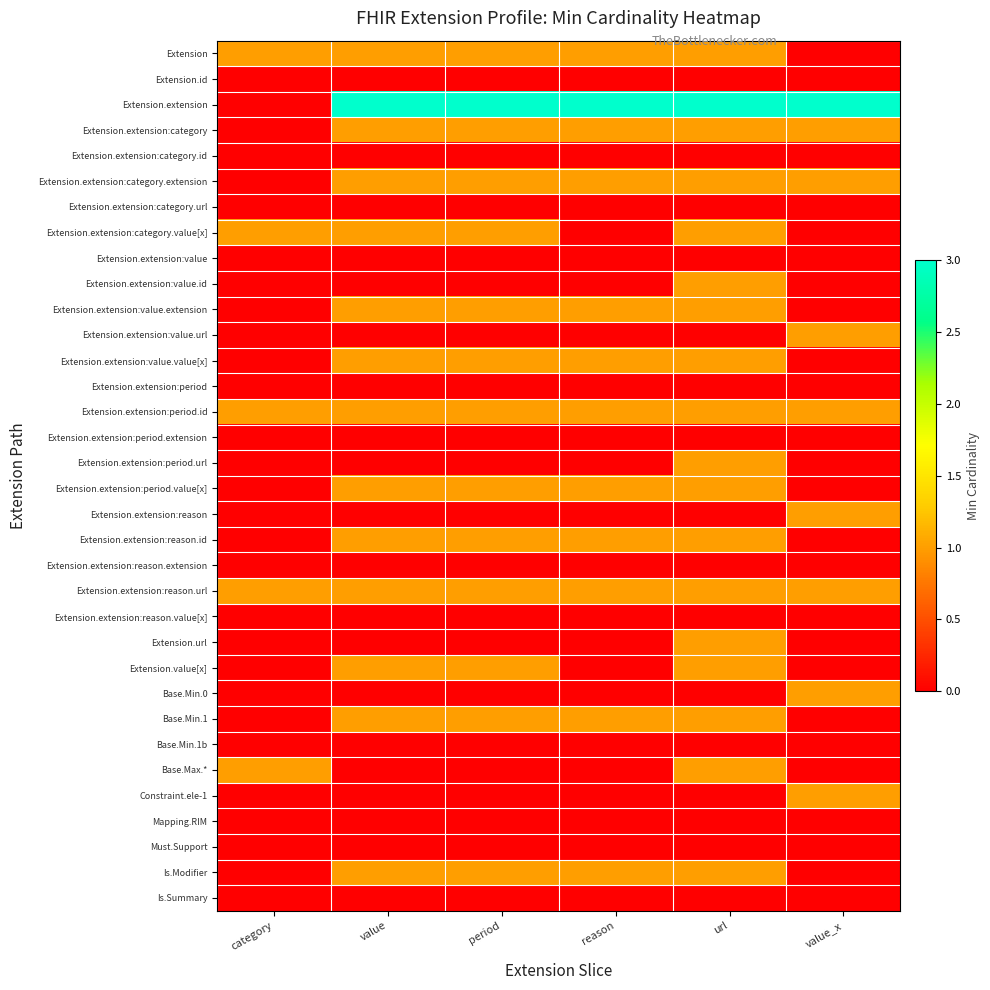

Which series changed the most between category and period?

Extension.extension